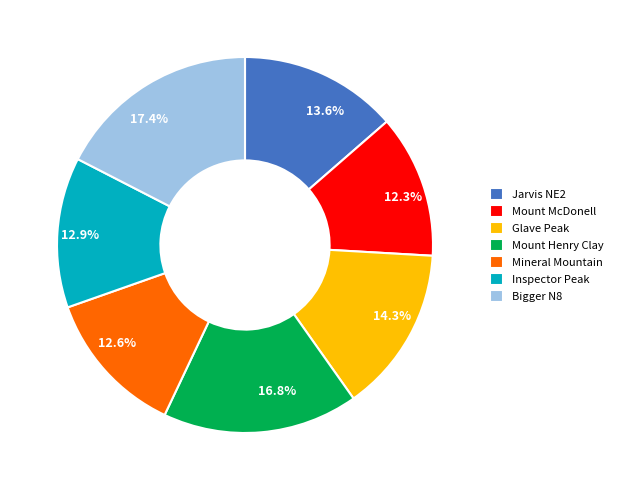

To the nearest percent, what portion does Bigger N8 represent?

17%